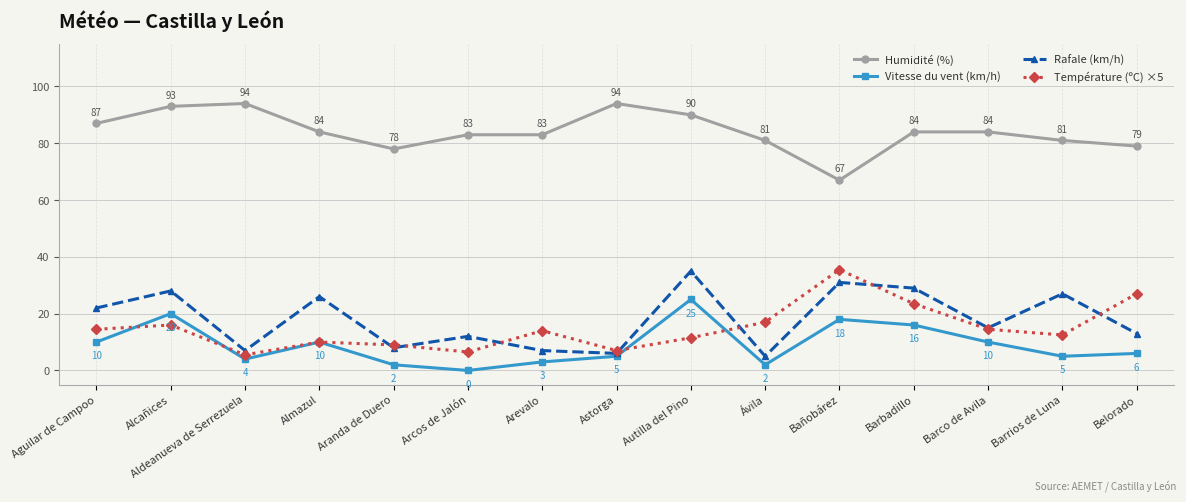

What is the sum of all Température (ºC) ×5 values?

224.0